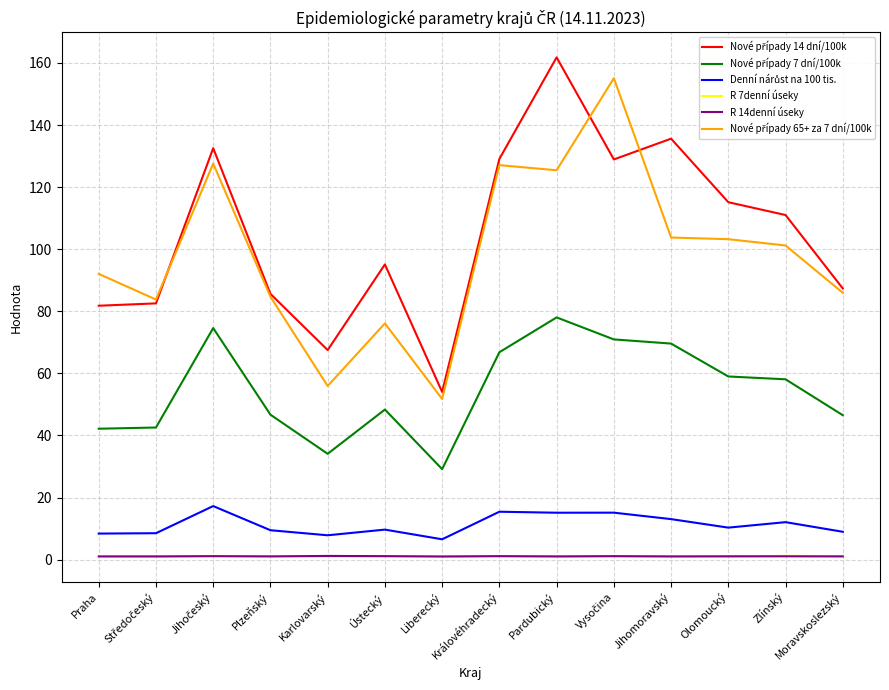

What is the greatest value displayed?

161.8